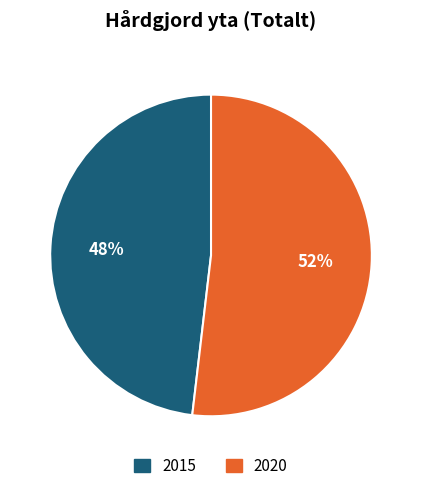

What percentage is the 2020 slice, to the nearest percent?

52%